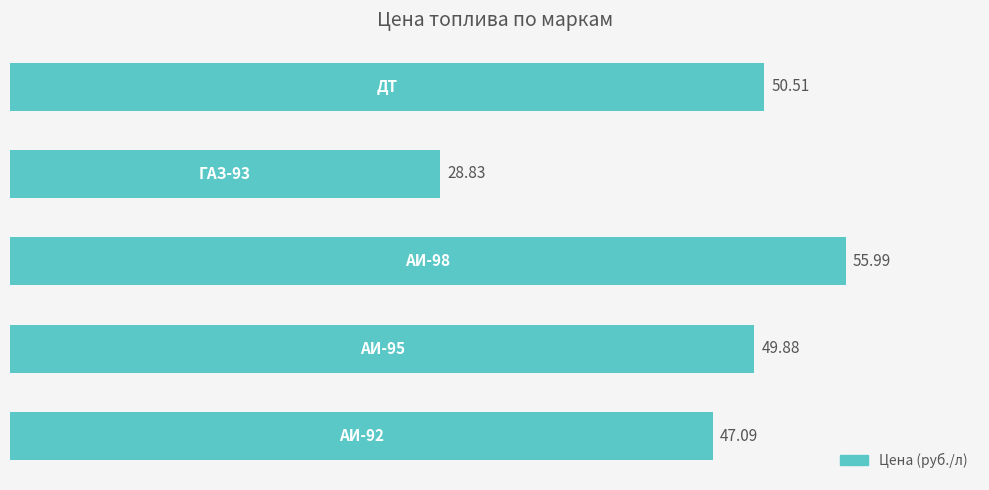

What is the average value?

46.5